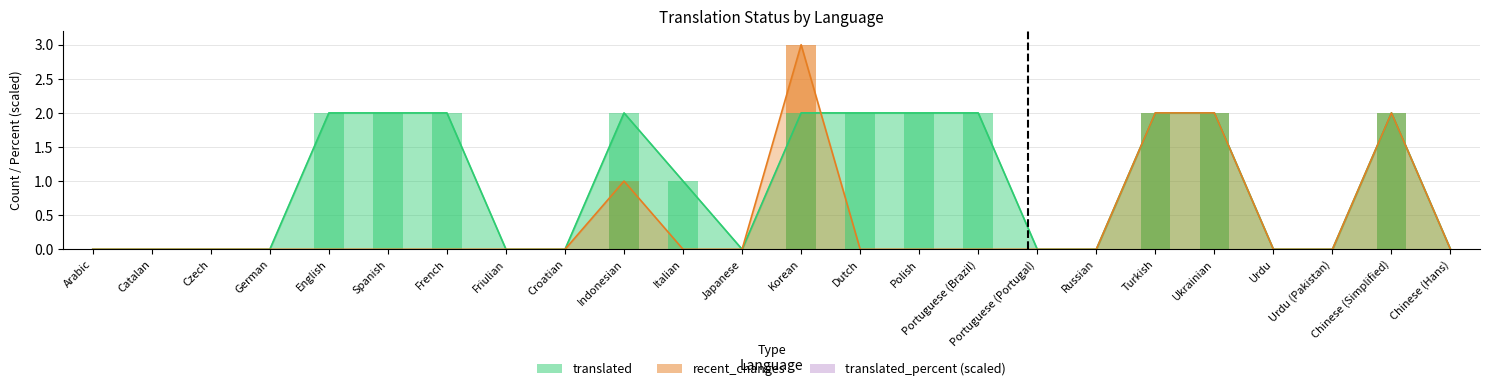

What is the average value of the translated series?

1